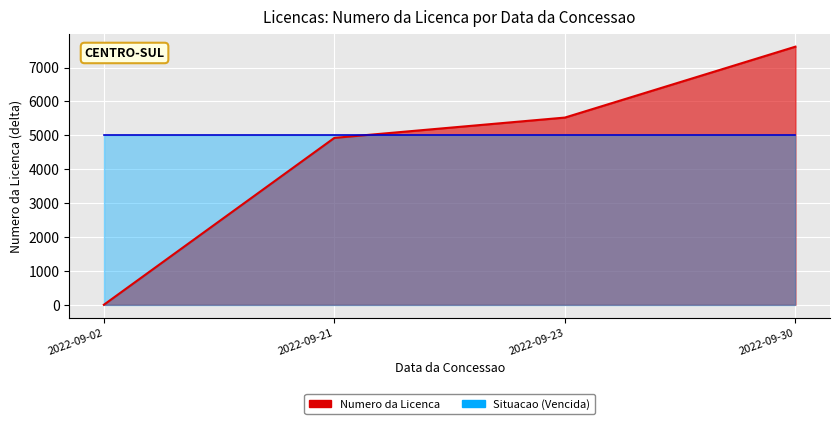

Is it true that the value at 2022-09-02 is -3519?

False